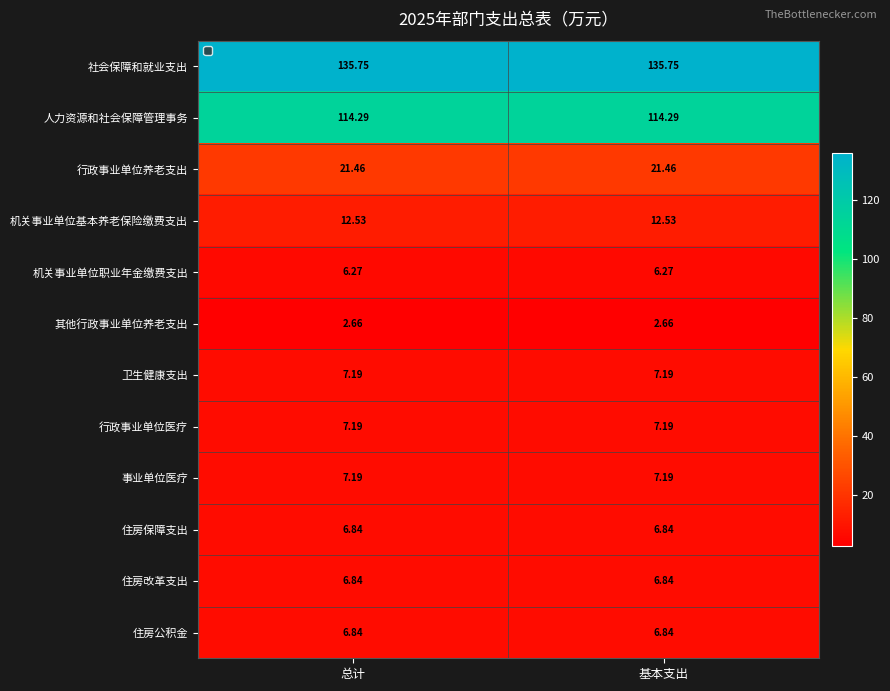

Count the number of data series in this chart.

12